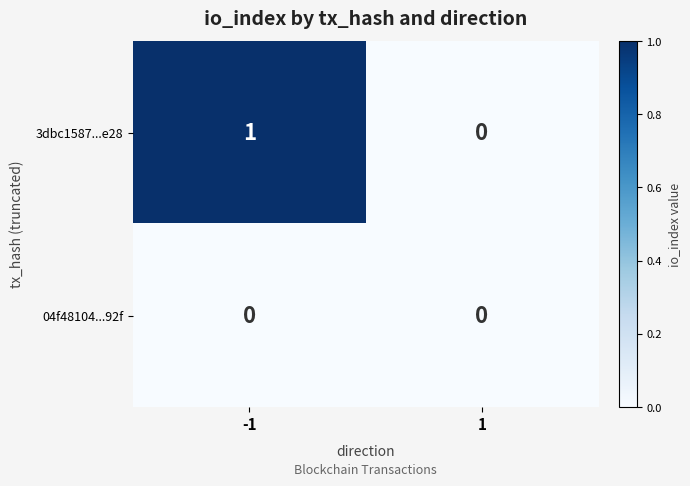

Which series has the widest spread of values?

3dbc1587...e28